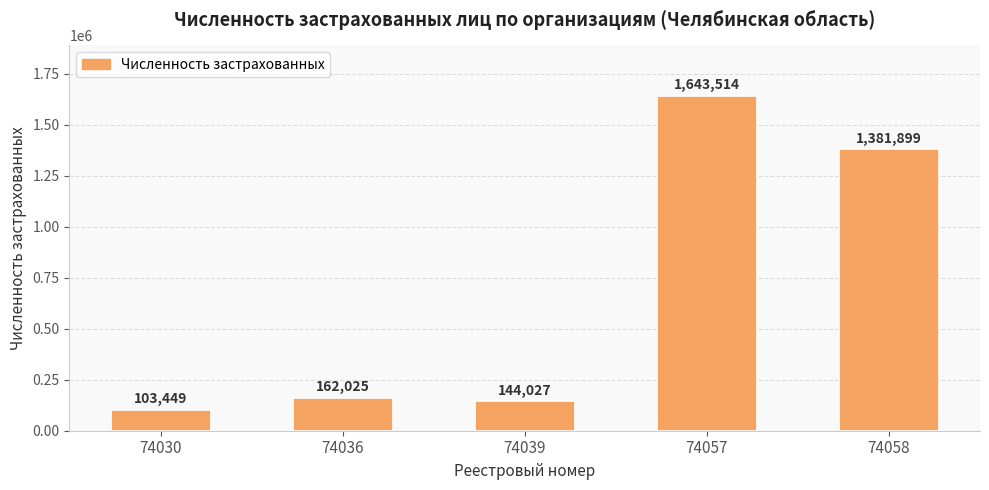

What is the difference between the values at 74039 and 74058?

1237872